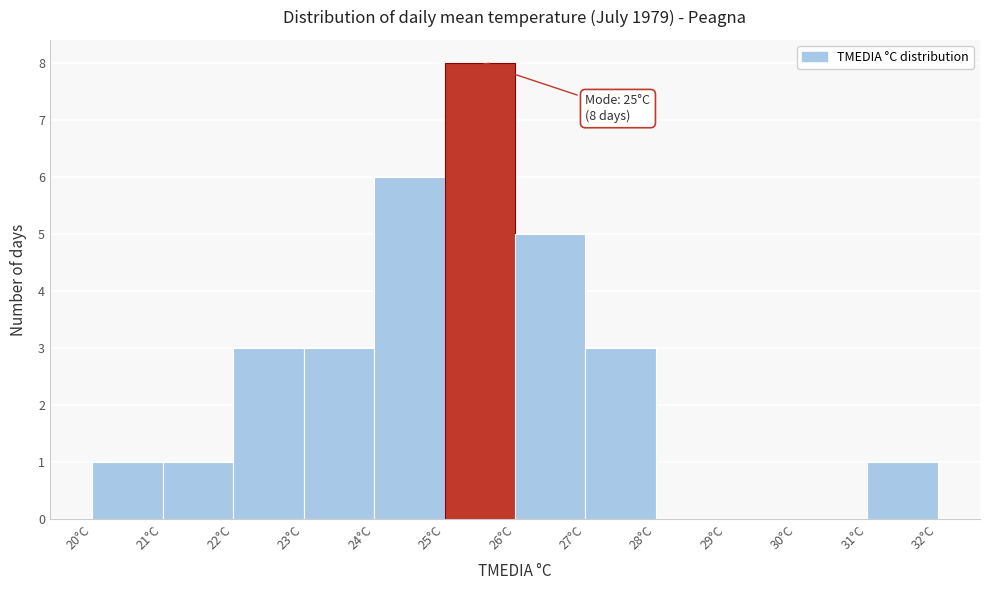

Which range on the x-axis has the tallest bar?

25 to 26